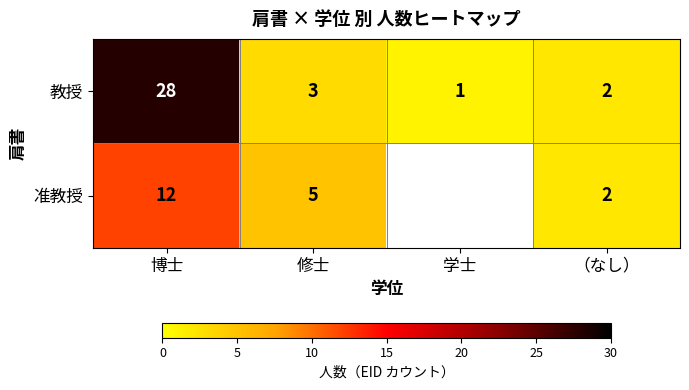

What is the spread (max minus min) of values at 博士?

16